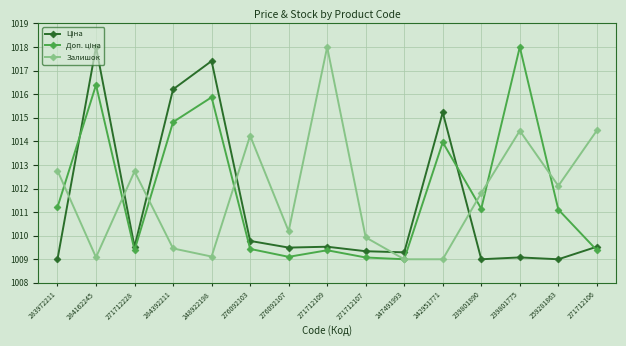

How many lines are shown in the chart?

3